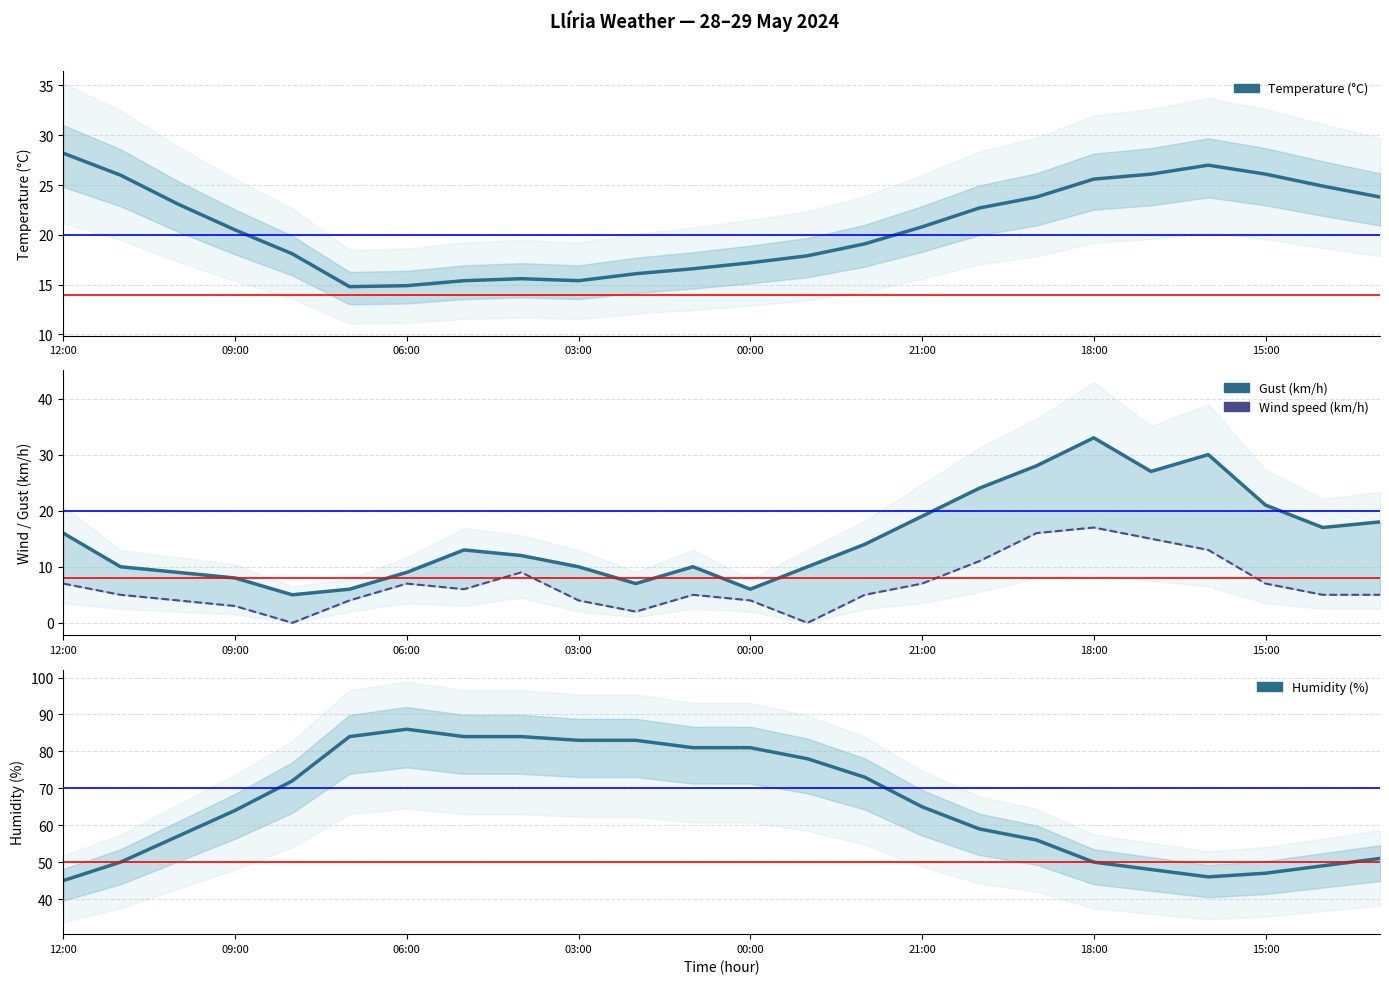

True or false: Wind speed (km/h) has a value of 1.9 at 09:00.

False